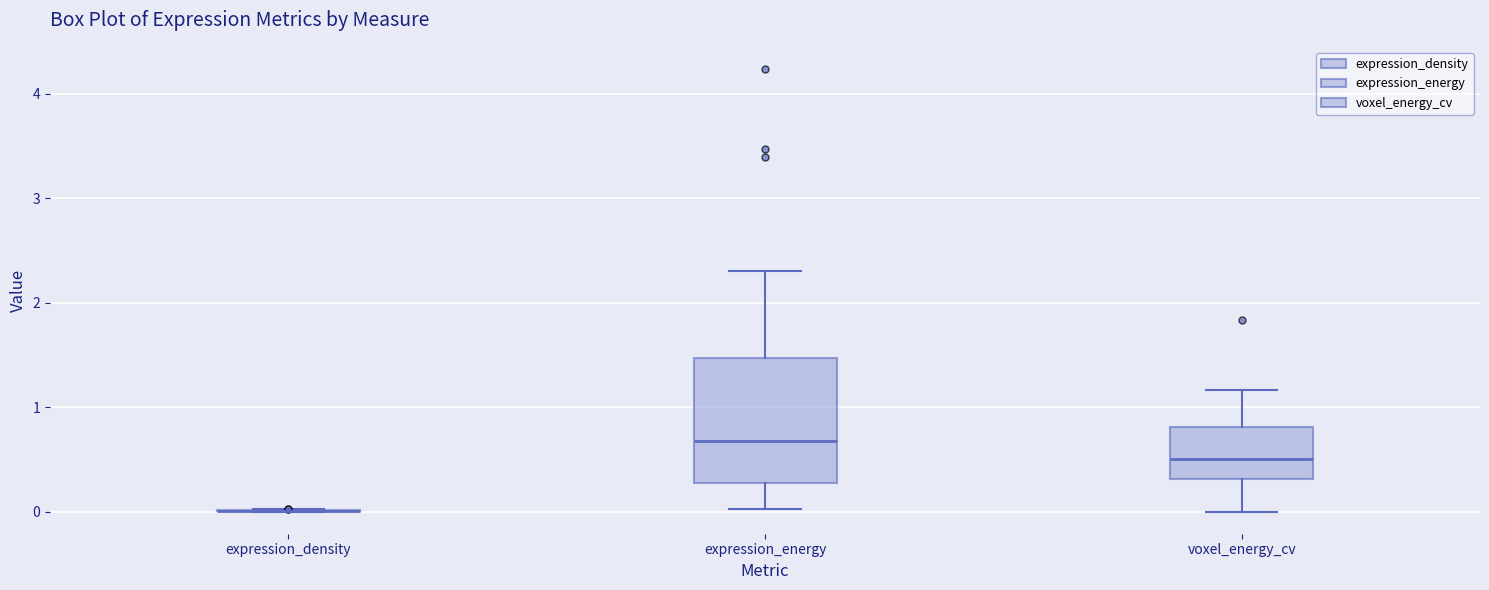

Comparing the boxes themselves (not the whiskers), which one is the tallest?

expression_energy